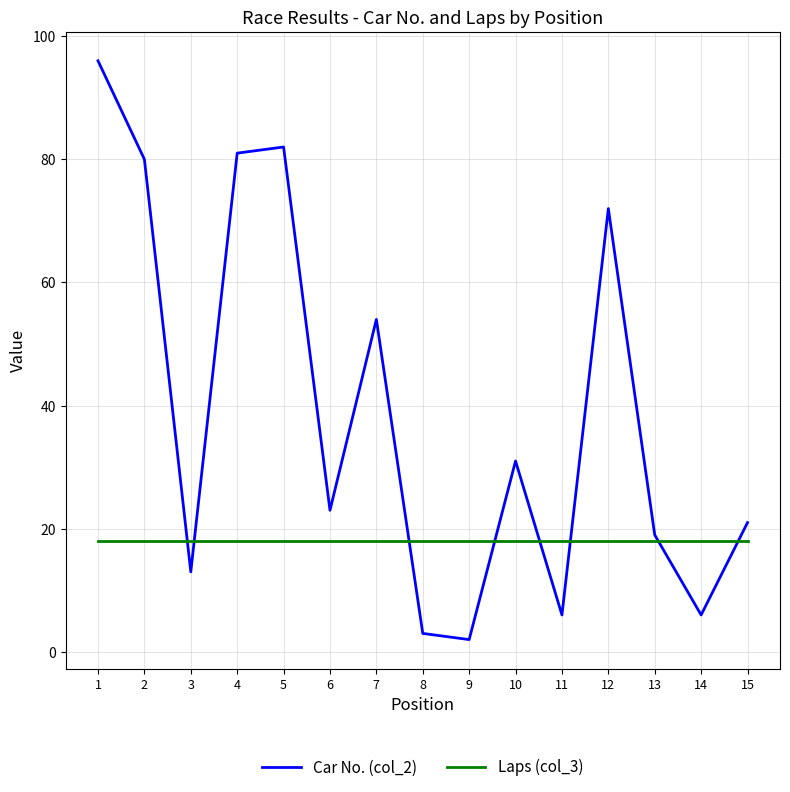

What value does the Laps (col_3) series have at 1?

18